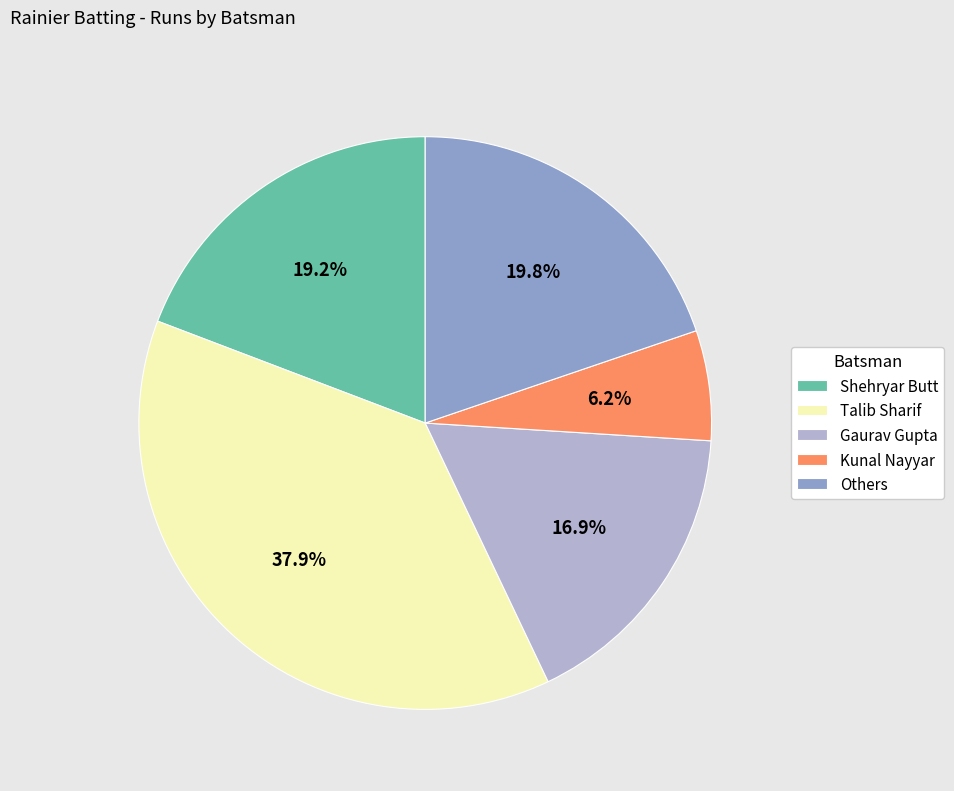

Is there a majority slice in this chart?

No